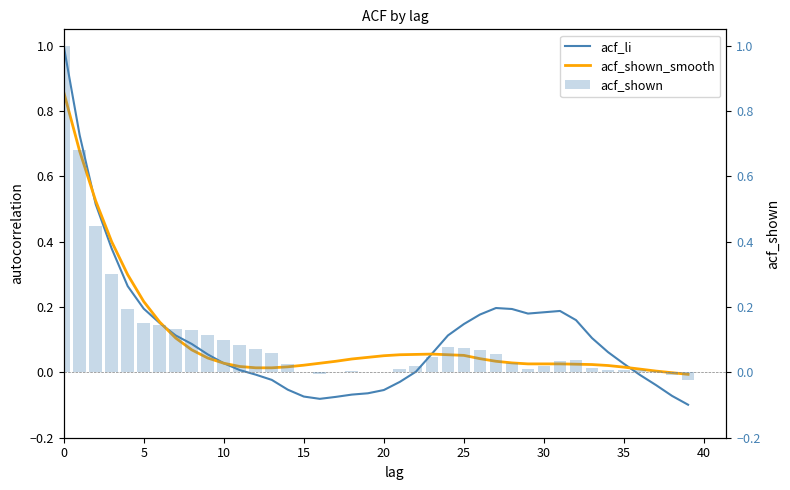

At which label is acf_shown_smooth closest to 0?

38